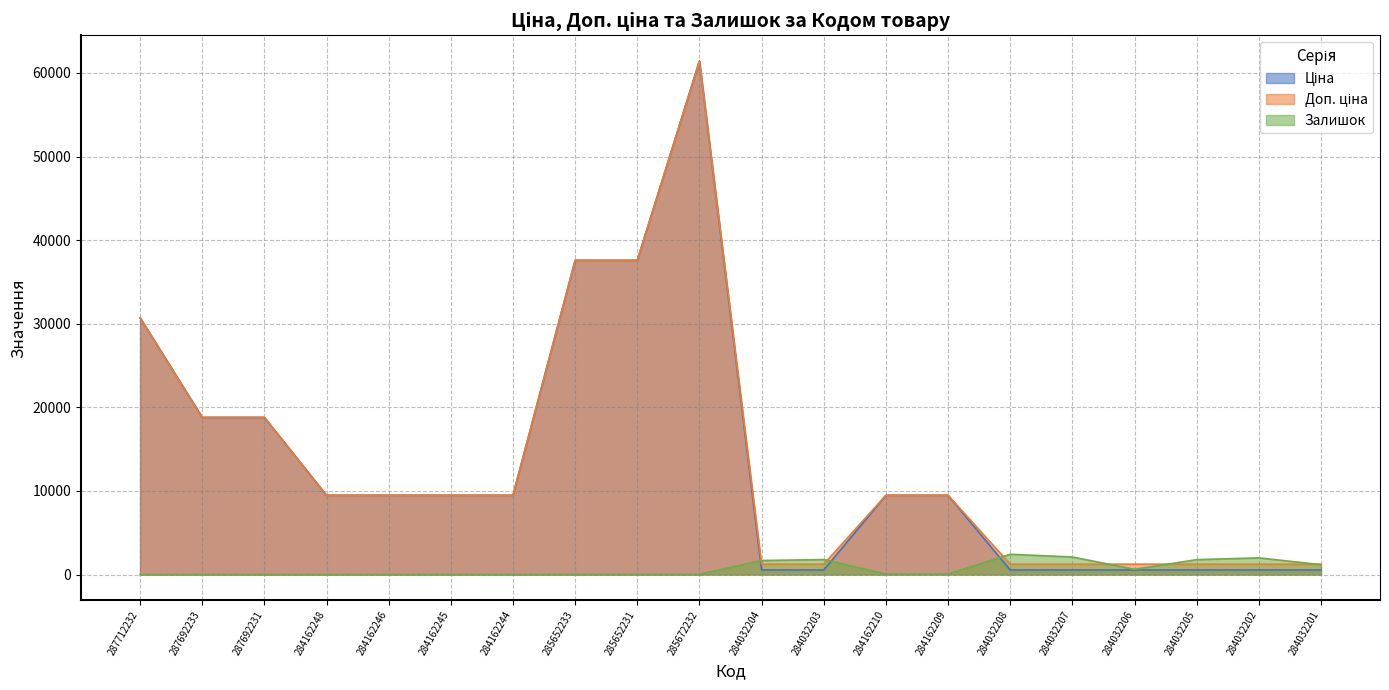

Reading left to right, extract all data points from this chart.

Ціна: 30717.1	18796.8	18796.8	9480.1	9480.1	9480.1	9480.1	37593.6	37593.6	61434.3	539.0	539.0	9480.1	9480.1	539.0	539.0	539.0	539.0	539.0	539.0
Доп. ціна: 30717.1	18796.8	18796.8	9480.1	9480.1	9480.1	9480.1	37593.6	37593.6	61434.3	1235.4	1235.4	9480.1	9480.1	1235.4	1235.4	1235.4	1235.4	1235.4	1235.4
Залишок: 0.0	0.0	0.0	0.0	0.0	8.0	2.0	13.0	23.0	16.0	1674.0	1786.0	56.0	53.0	2419.0	2096.0	624.0	1776.0	1992.0	1180.0